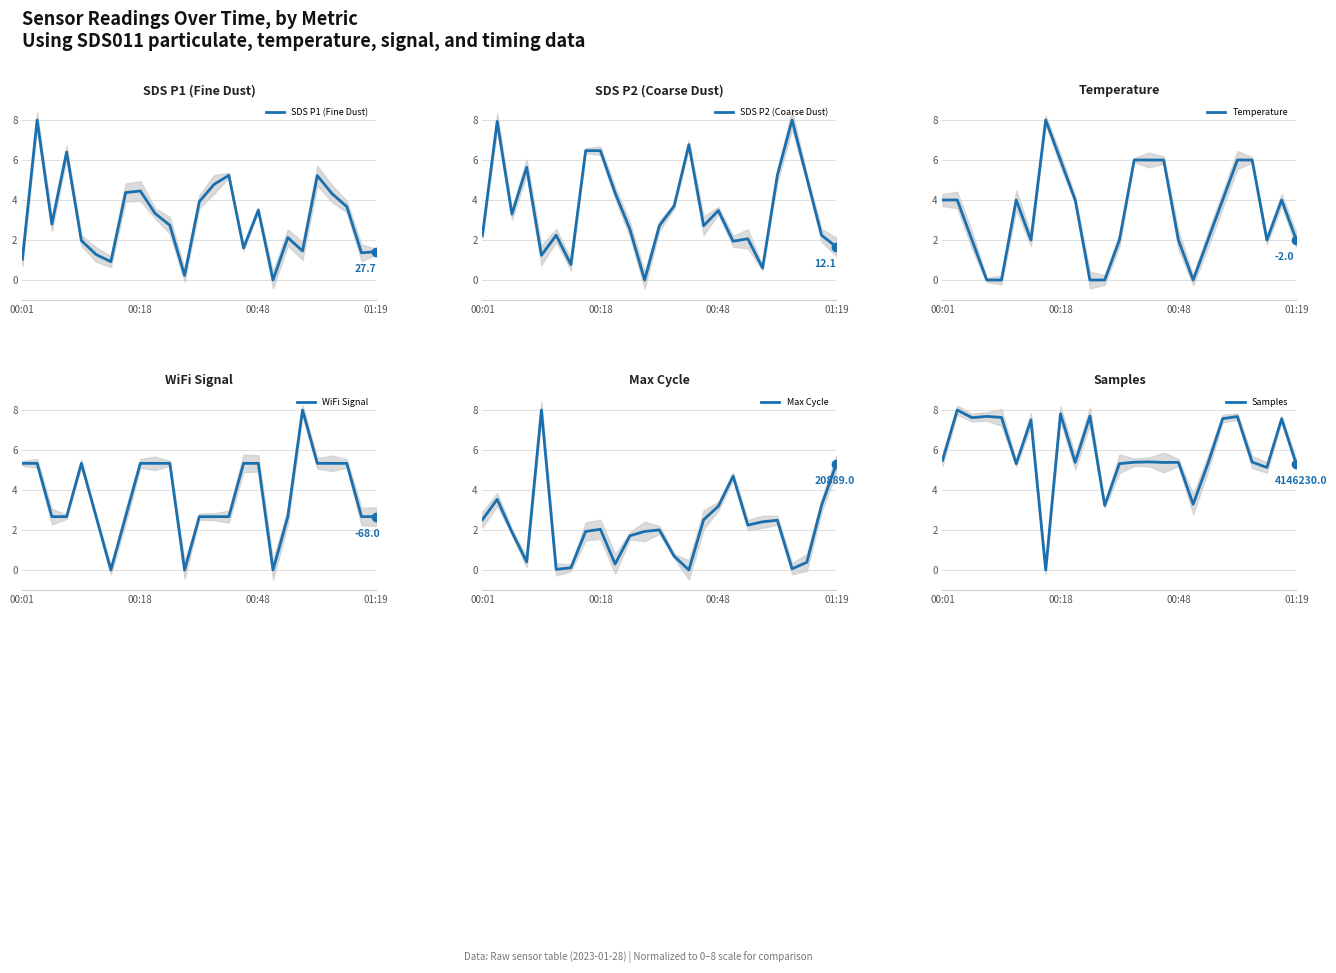

Reading right to left, list all the values displayed in this chart.

SDS P1 (Fine Dust): 1.4	1.4	3.7	4.3	5.2	1.5	2.1	0.0	3.5	1.6	5.2	4.8	3.9	0.2	2.7	3.3	4.5	4.4	0.9	1.3	2.0	6.4	2.8	8.0	1.0
SDS P2 (Coarse Dust): 1.7	2.2	5.1	8.0	5.2	0.6	2.1	1.9	3.5	2.7	6.8	3.7	2.7	0.0	2.5	4.4	6.5	6.5	0.8	2.2	1.2	5.6	3.3	7.9	2.2
Temperature: 2.0	4.0	2.0	6.0	6.0	4.0	2.0	0.0	2.0	6.0	6.0	6.0	2.0	0.0	0.0	4.0	6.0	8.0	2.0	4.0	0.0	0.0	2.0	4.0	4.0
WiFi Signal: 2.7	2.7	5.3	5.3	5.3	8.0	2.7	0.0	5.3	5.3	2.7	2.7	2.7	0.0	5.3	5.3	5.3	2.7	0.0	2.7	5.3	2.7	2.7	5.3	5.3
Max Cycle: 5.3	3.2	0.4	0.1	2.5	2.4	2.2	4.7	3.2	2.5	0.0	0.7	2.0	1.9	1.7	0.3	2.0	1.9	0.1	0.0	8.0	0.4	1.9	3.5	2.5
Samples: 5.3	7.6	5.1	5.4	7.7	7.6	5.3	3.3	5.4	5.4	5.4	5.4	5.3	3.2	7.7	5.4	7.8	0.0	7.5	5.3	7.6	7.7	7.6	8.0	5.5